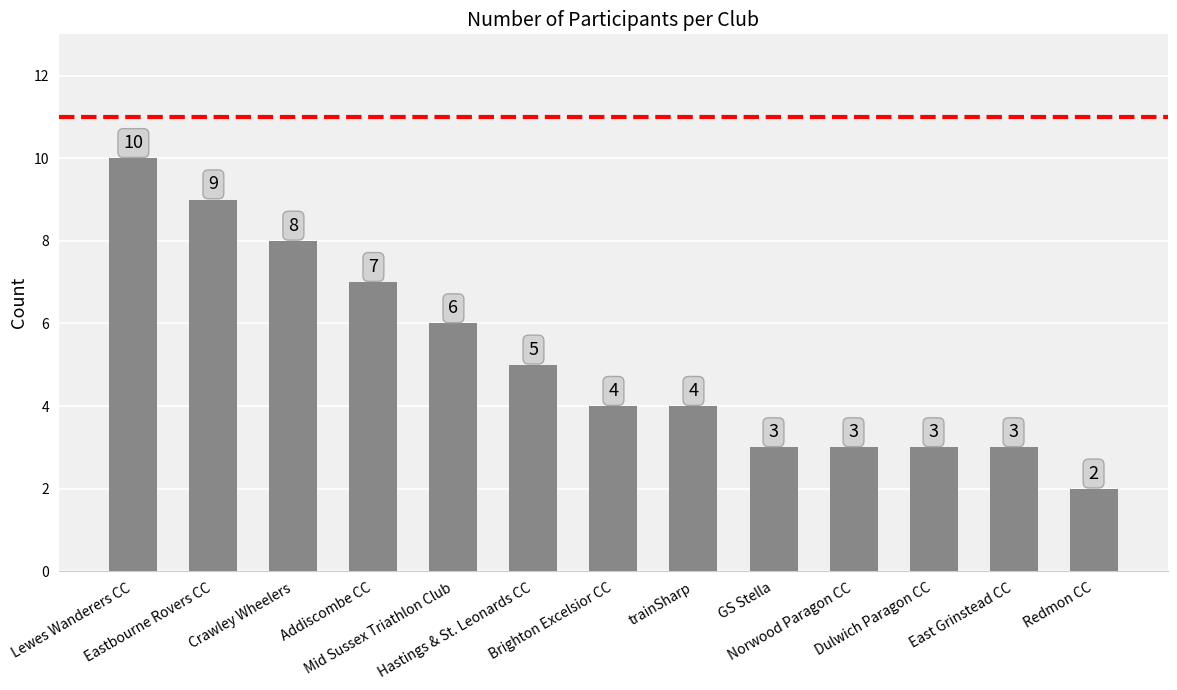

What is the maximum value shown in the chart?

10